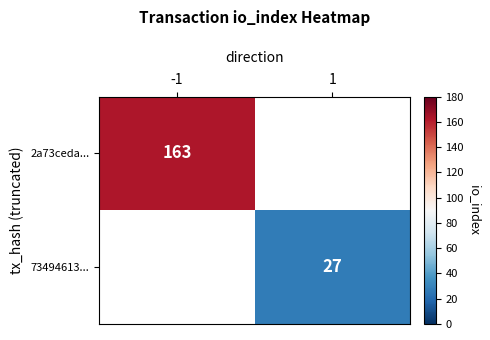

True or false: 2a73ceda... has a value of 163 at -1.

True